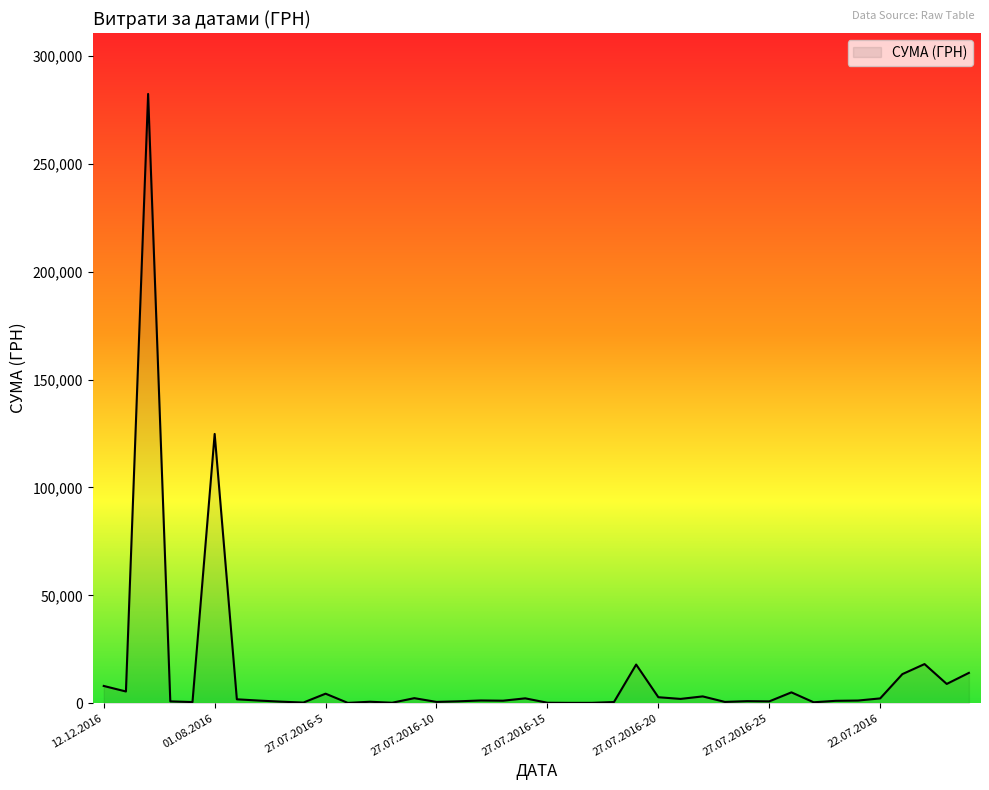

What is the difference between the maximum and minimum values?

282374.1